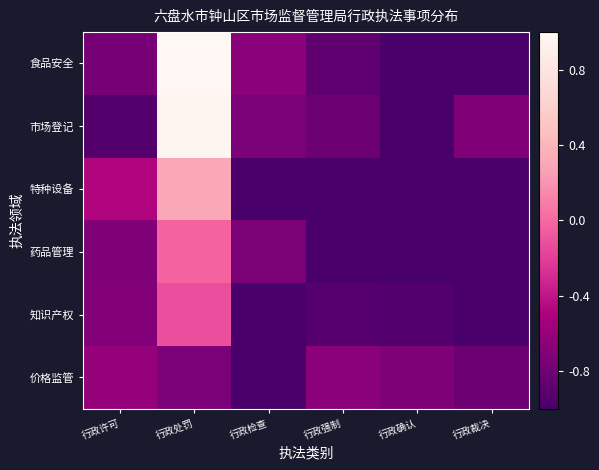

Rank the series by their maximum value, from highest to lowest.

食品安全, 市场登记, 特种设备, 药品管理, 知识产权, 价格监管